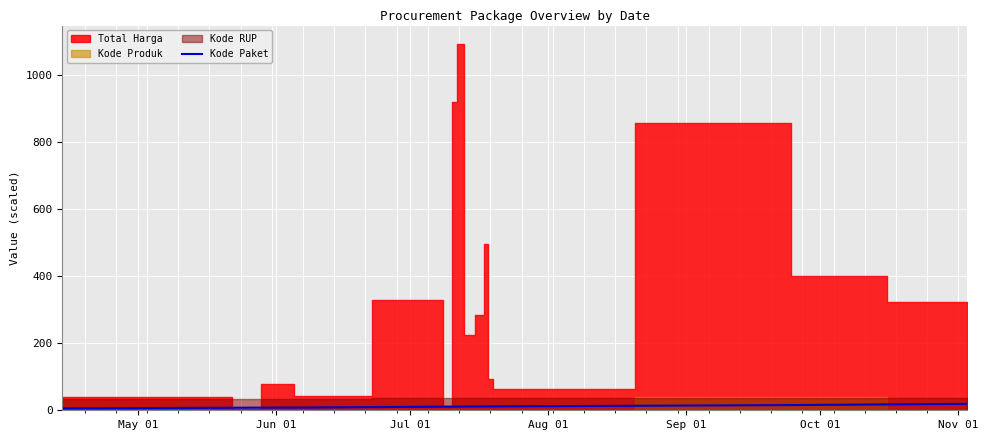

True or false: the data shows 19.8 at 10.

False